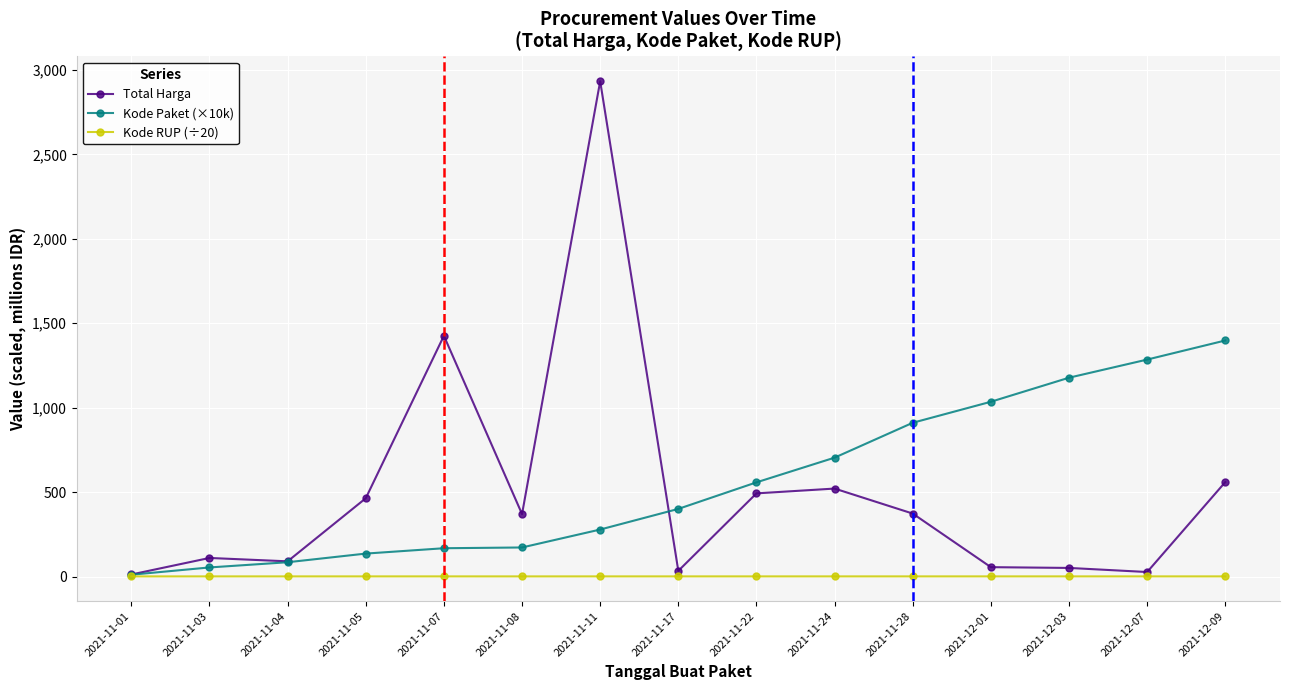

Between 2021-11-01 and 2021-11-24, which series saw the biggest shift?

Kode Paket (×10k)